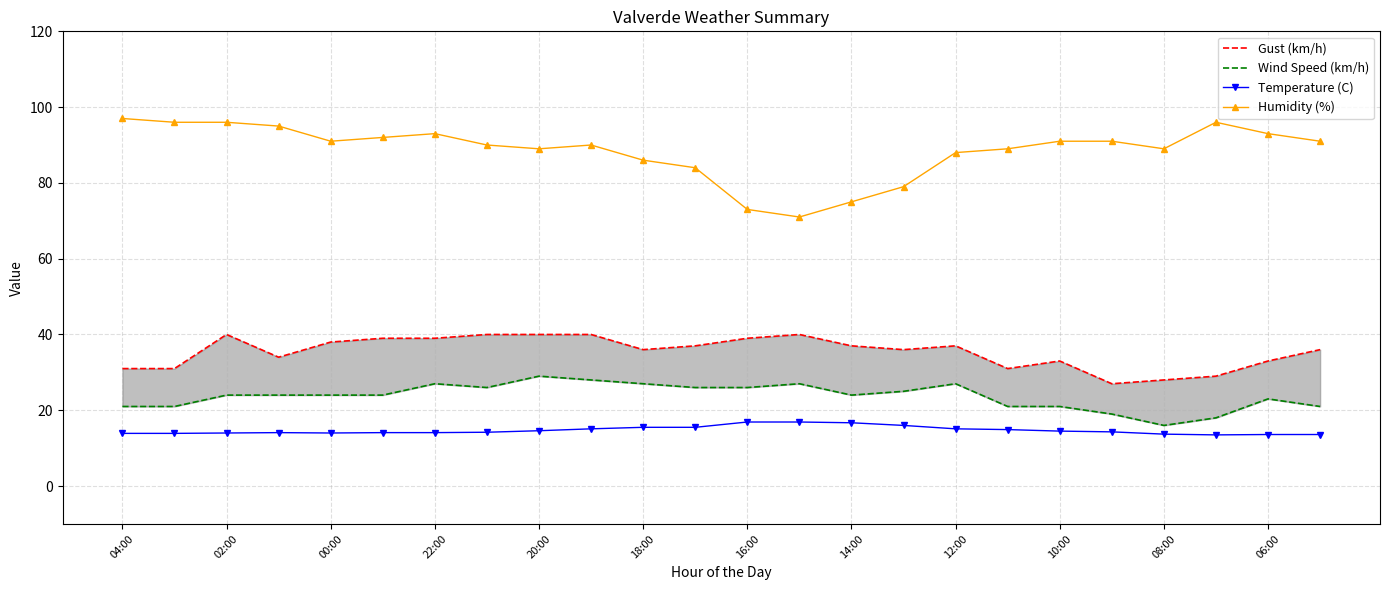

True or false: Humidity (%) and Temperature (C) intersect in this chart.

False